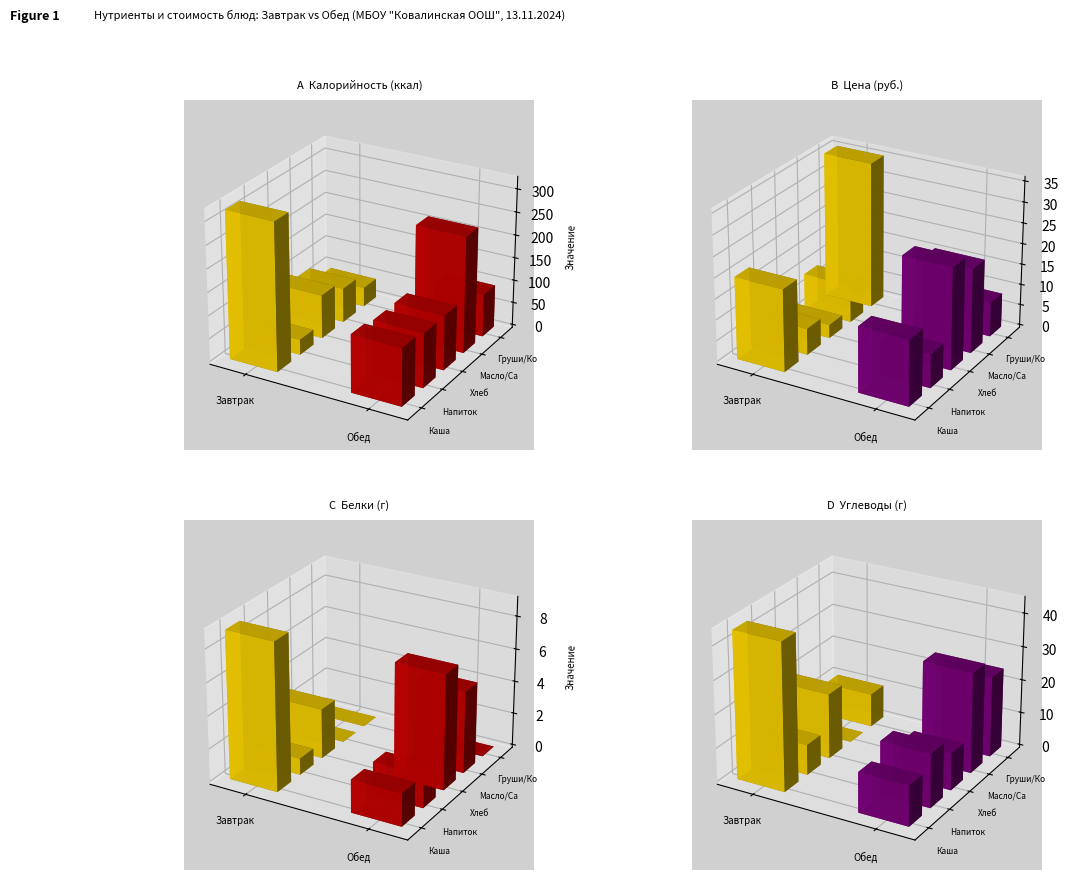

What is the value of the Завтрак bar at the 3rd from the left?

95